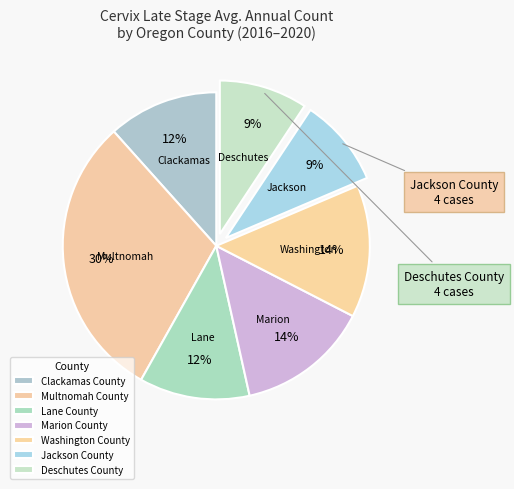

To the nearest percent, what is the average slice percentage?

14%